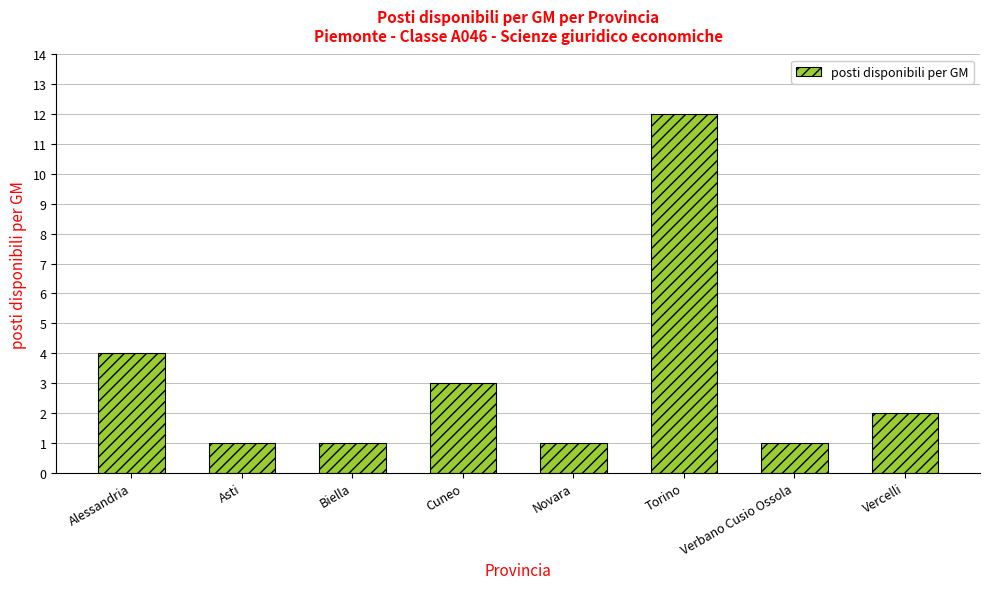

Is it true that the value at Alessandria is 6?

False